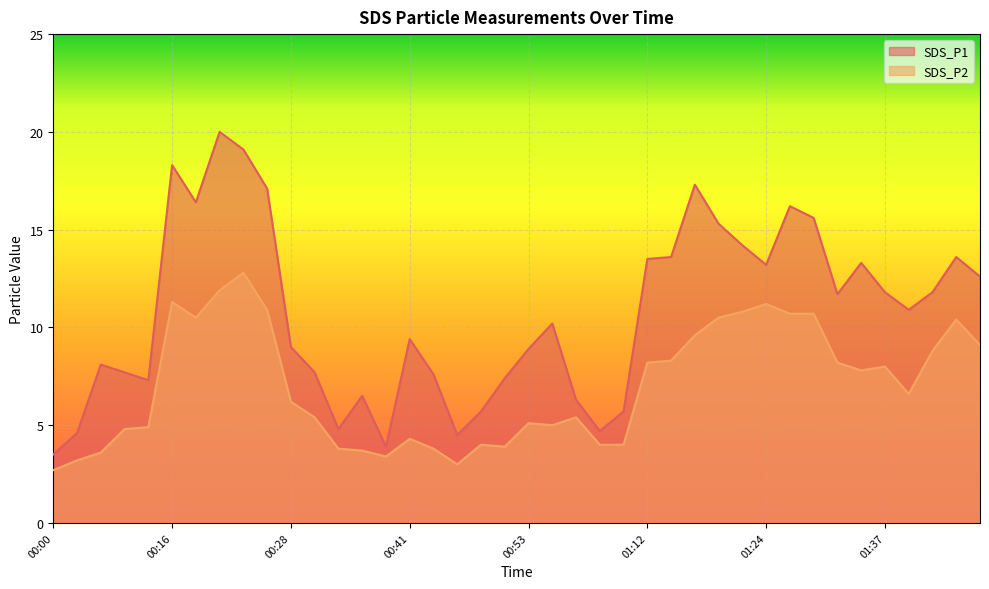

What is the difference between the maximum and minimum values in the SDS_P1 series?

16.5